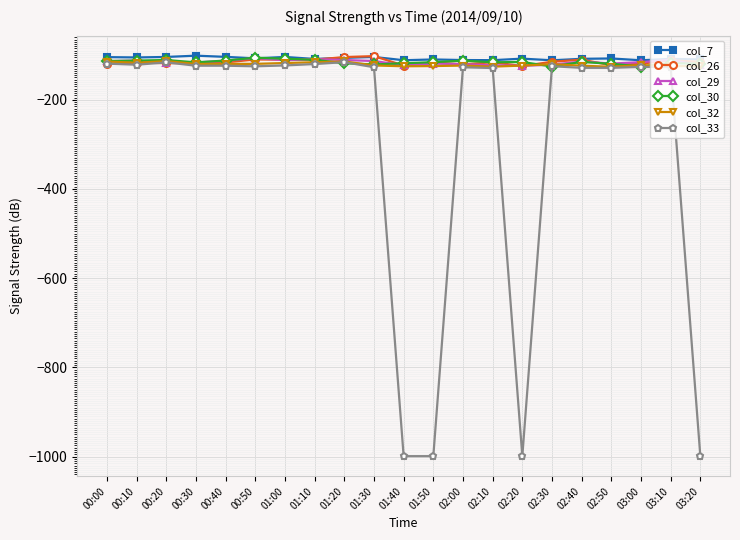

What is the total value across all series at 01:10?

-674.0